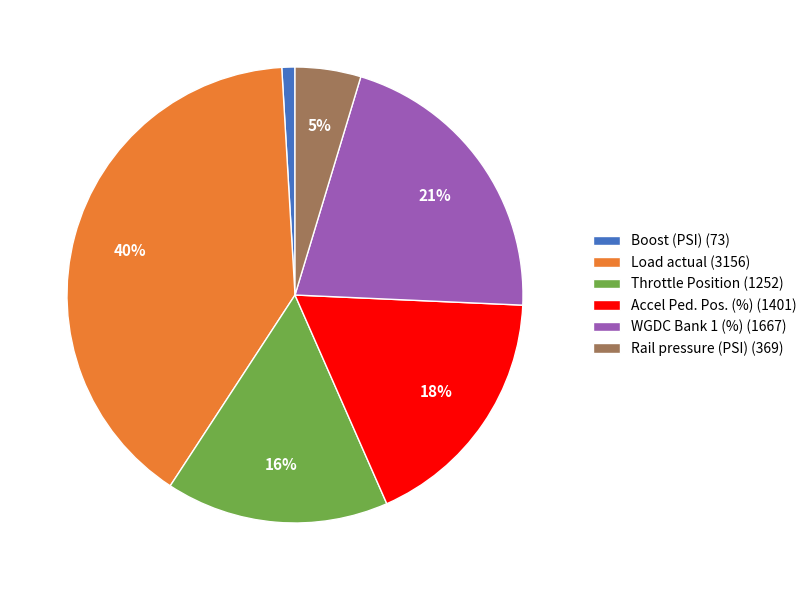

To the nearest percent, what is the average slice percentage?

17%